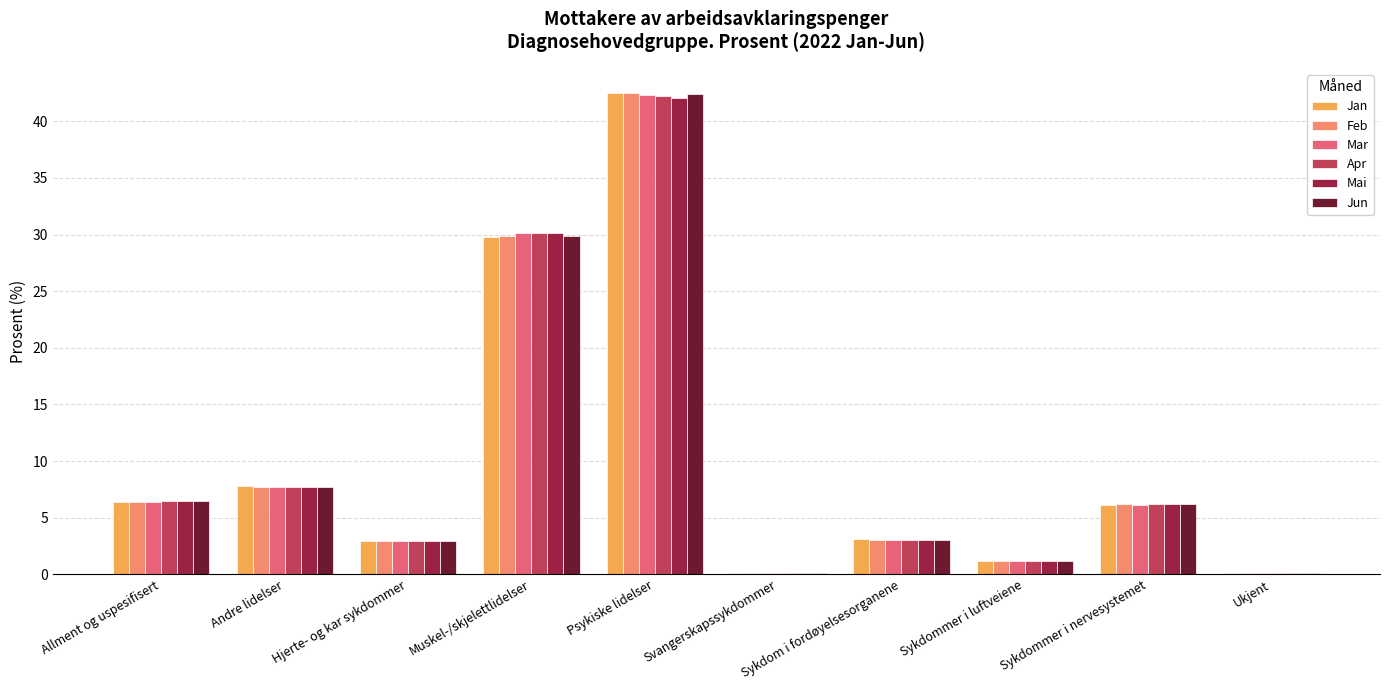

What is the sum of the Jun values at Sykdommer i nervesystemet and Sykdom i fordøyelsesorganene?

9.2